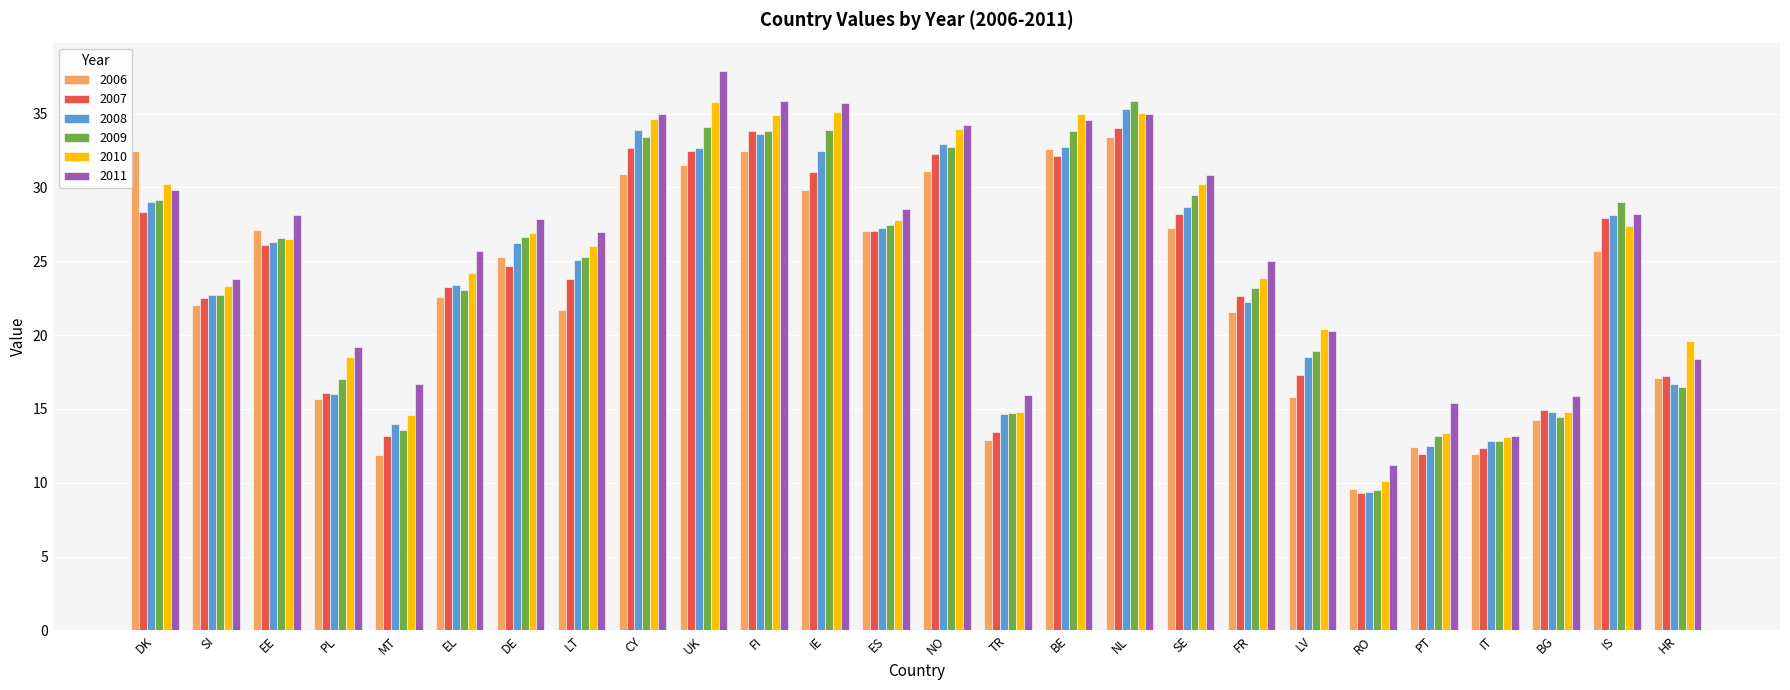

What are all the series names shown in the legend?

2006, 2007, 2008, 2009, 2010, 2011